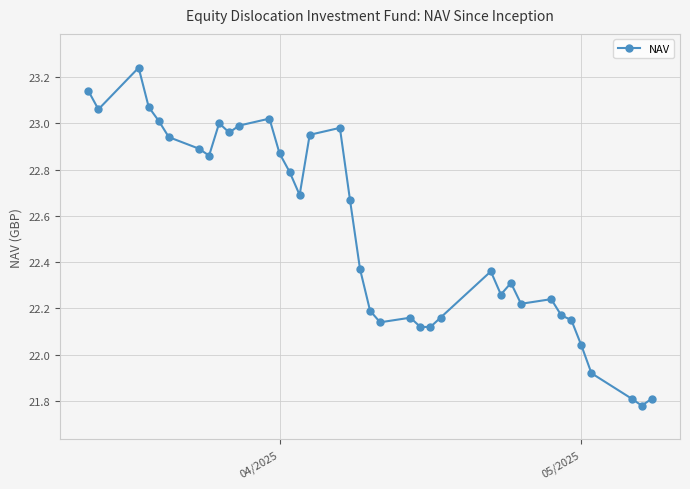

What is the average value?

22.5